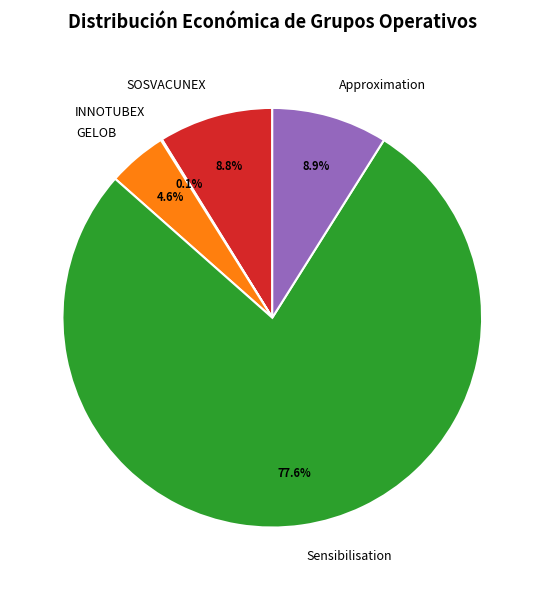

Between Sensibilisation and Approximation, which is larger?

Sensibilisation